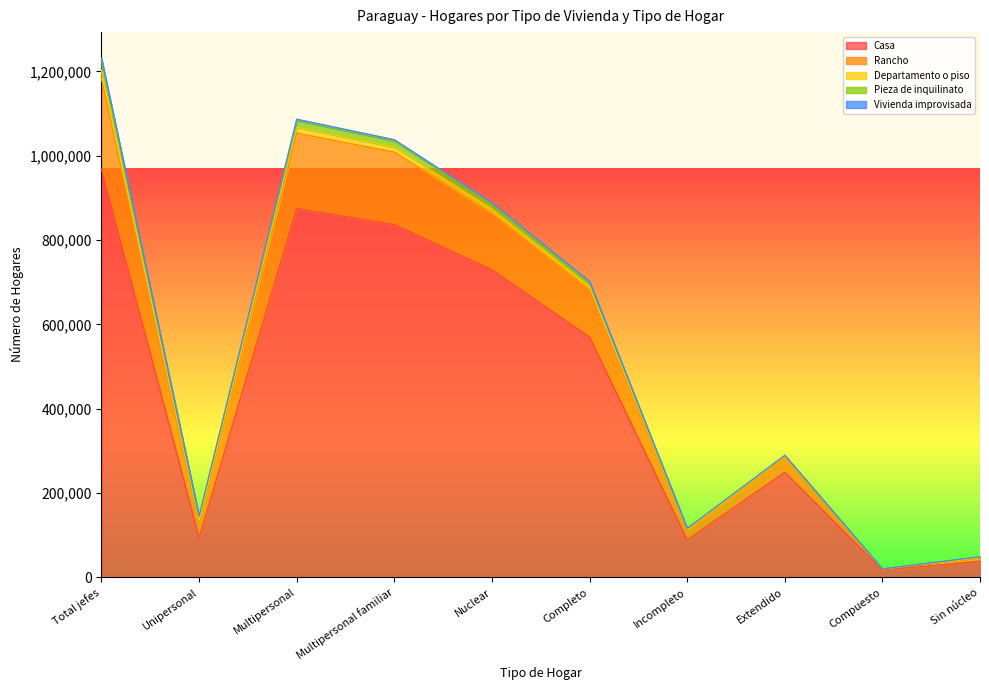

What is the highest value of the Casa series?

968534